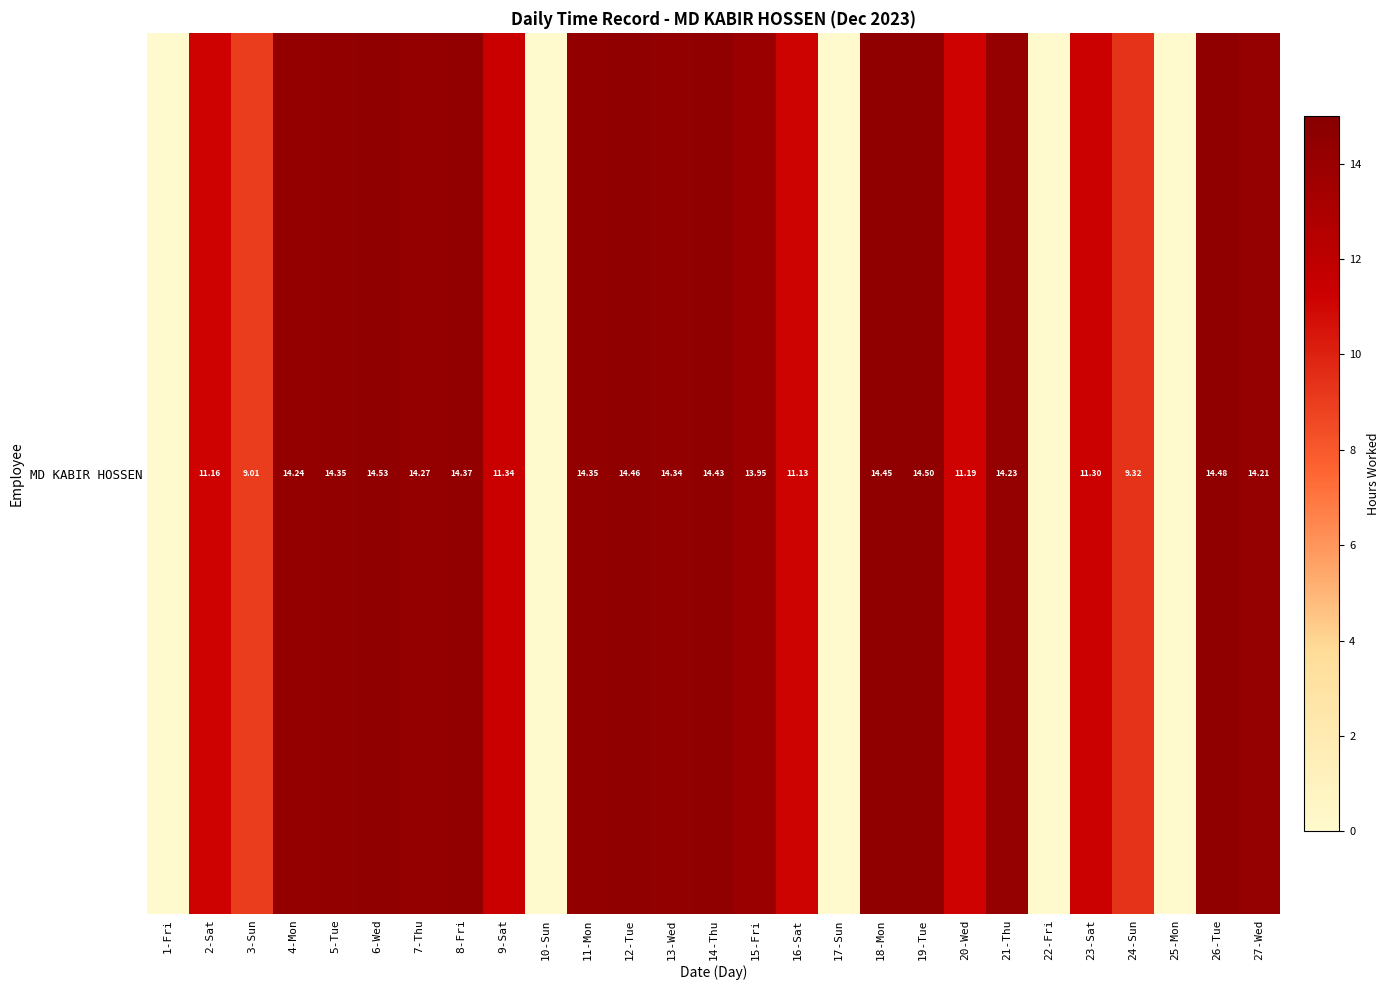

What is the sum of the values at 20-Wed and 13-Wed?

25.5